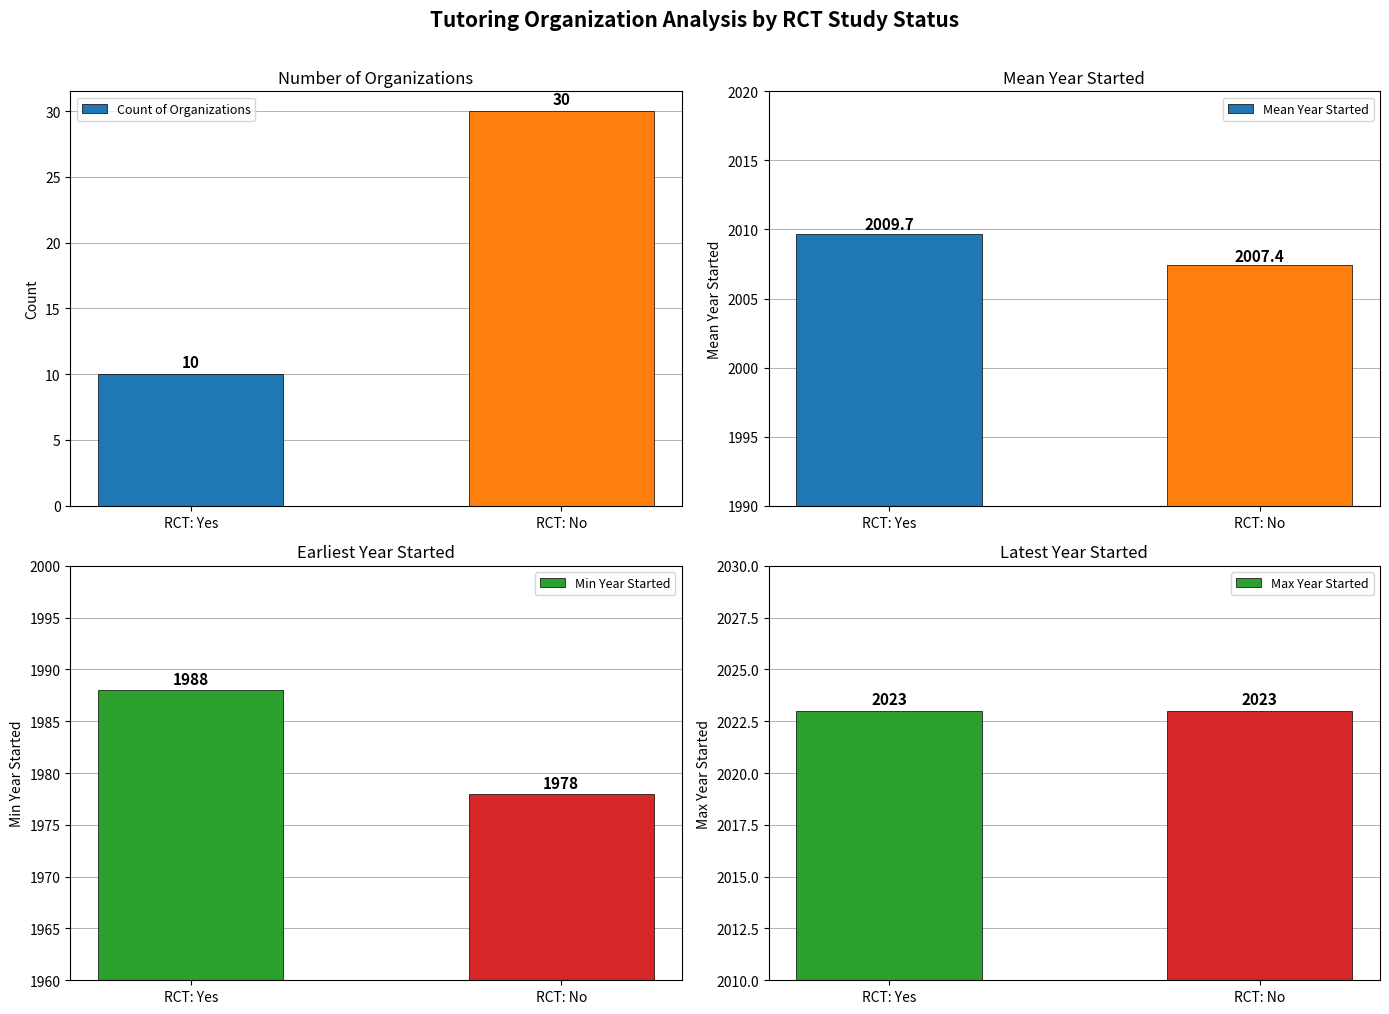

Rank the series by their maximum value, from highest to lowest.

Max Year Started, Mean Year Started, Min Year Started, Count of Organizations